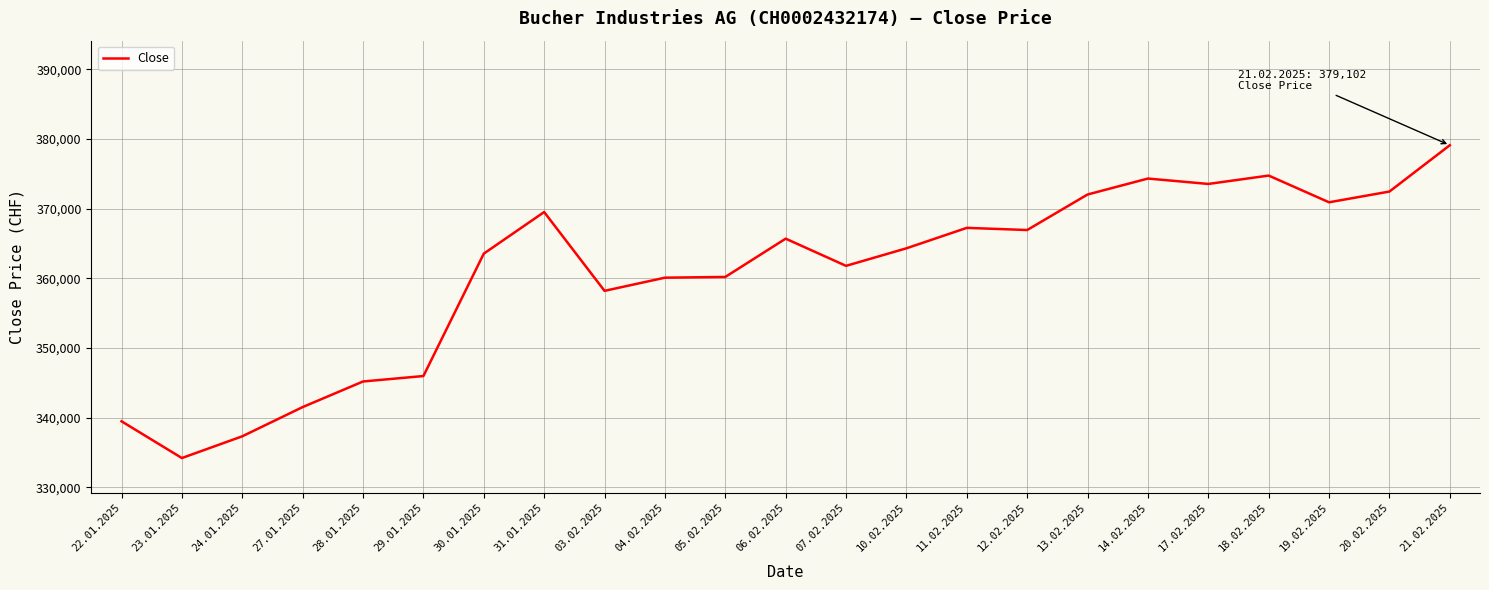

Which has a higher value, 19.02.2025 or 20.02.2025?

20.02.2025